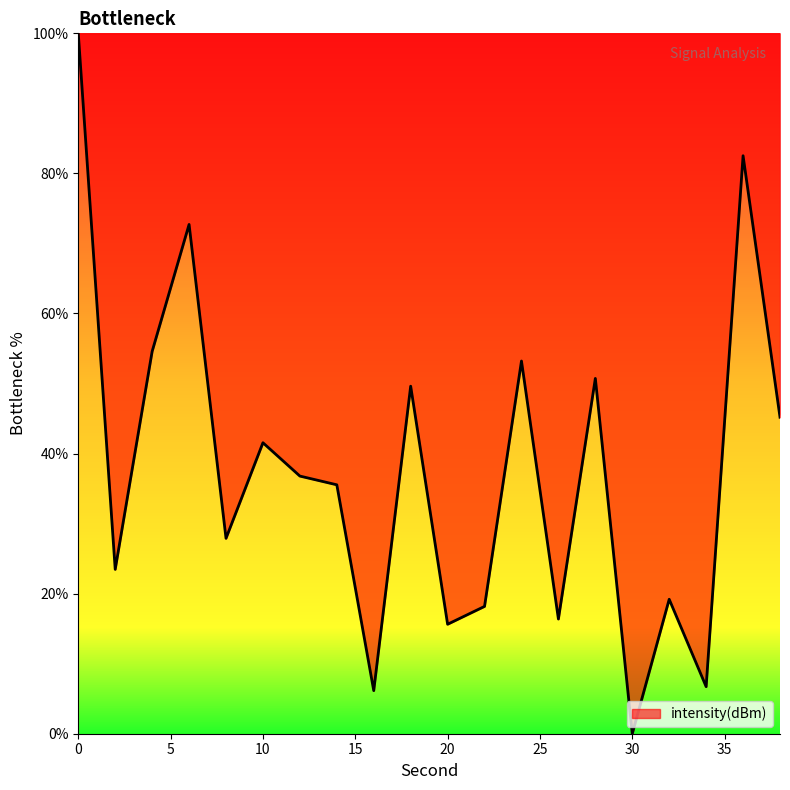

What is the greatest value displayed?

100.0